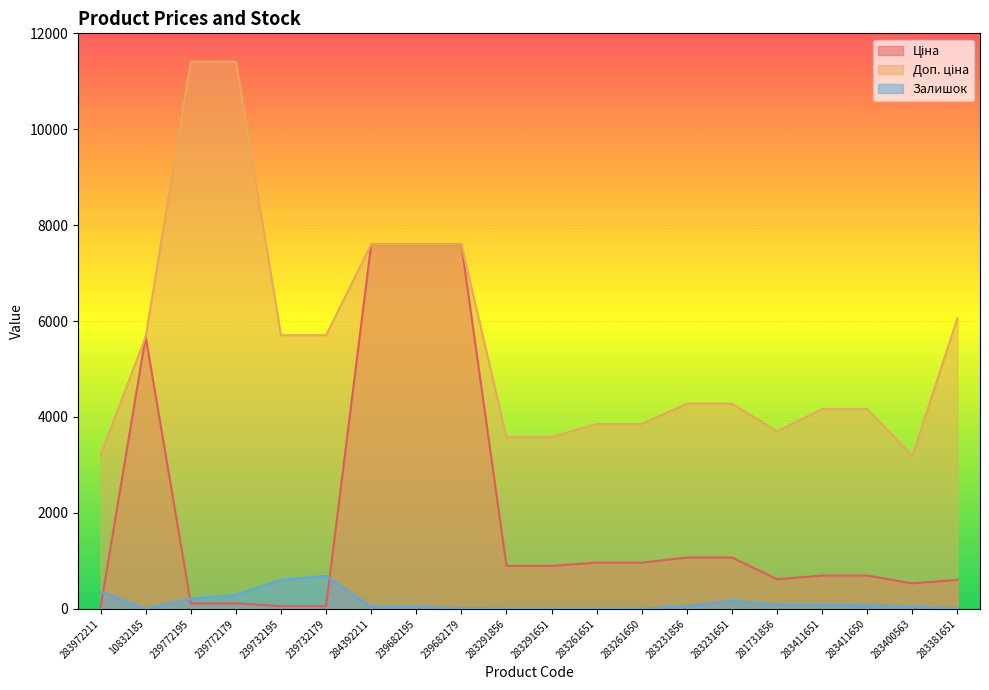

In Ціна, how many points are lower than both neighbors (excluding endpoints)?

2